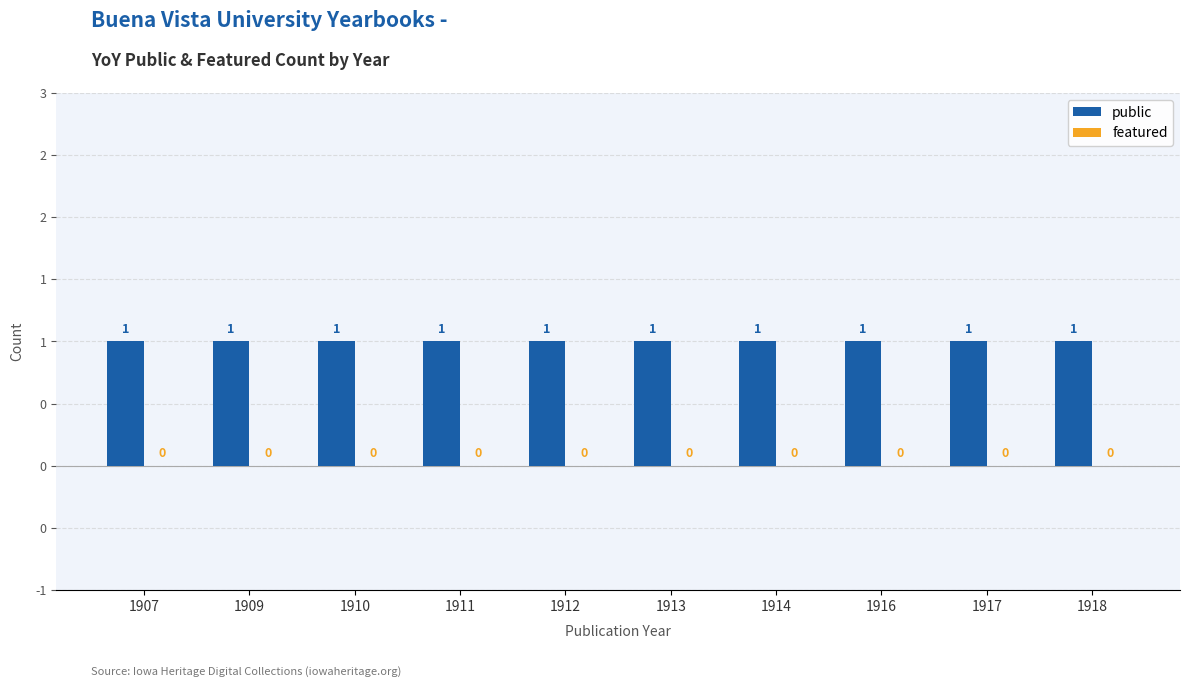

What is the value of the public bar at the 6th from the left?

1